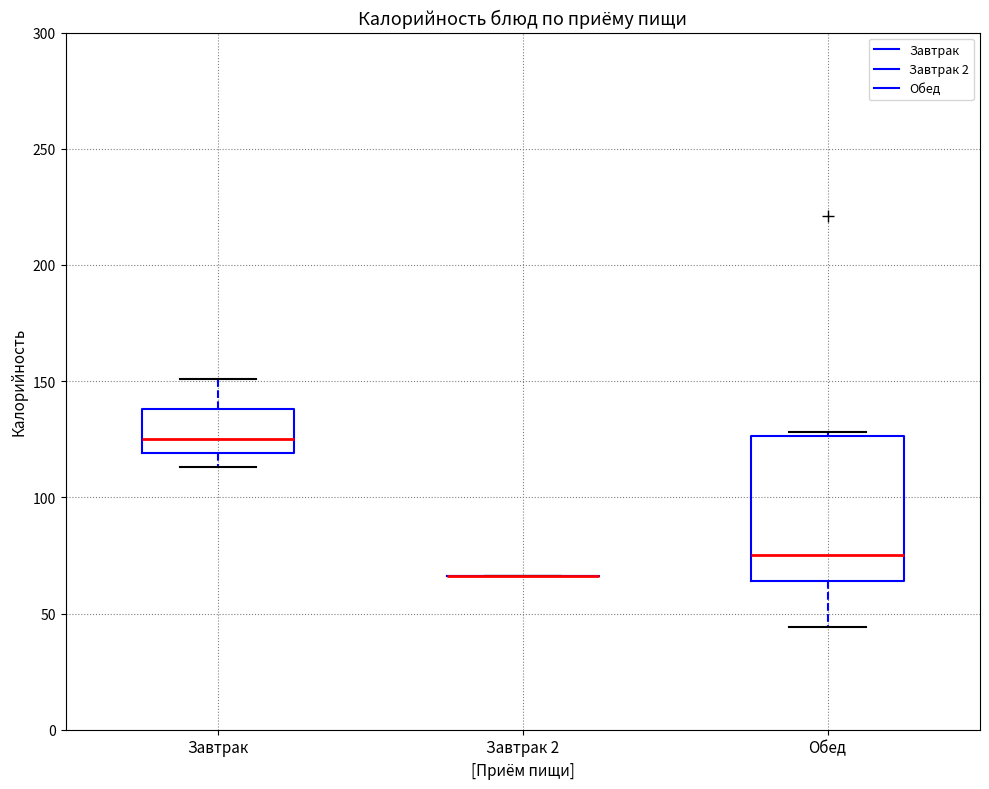

Reading left to right, transcribe this box plot: for each box, give where its median line is, the range the box spans, and where its two whiskers end, as read against the y-axis. The values are not printed on the chart, so give them approximately, as read against the axis.

Завтрак: median 125, box 120 to 140, whiskers 115 to 150
Завтрак 2: box collapsed to a line at 65, whiskers 65 to 65
Обед: median 75, box 65 to 125, whiskers 45 to 130